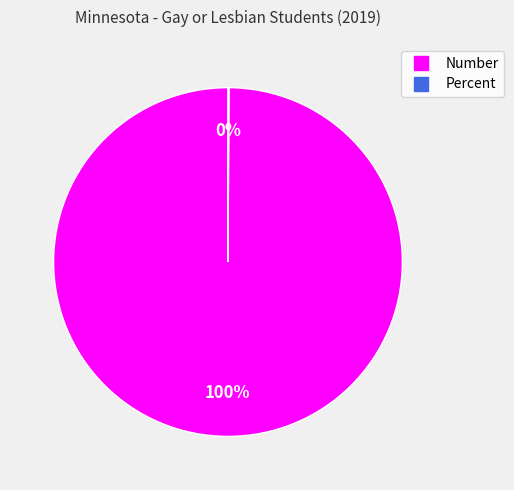

Is there any slice that represents more than half of the pie?

Yes